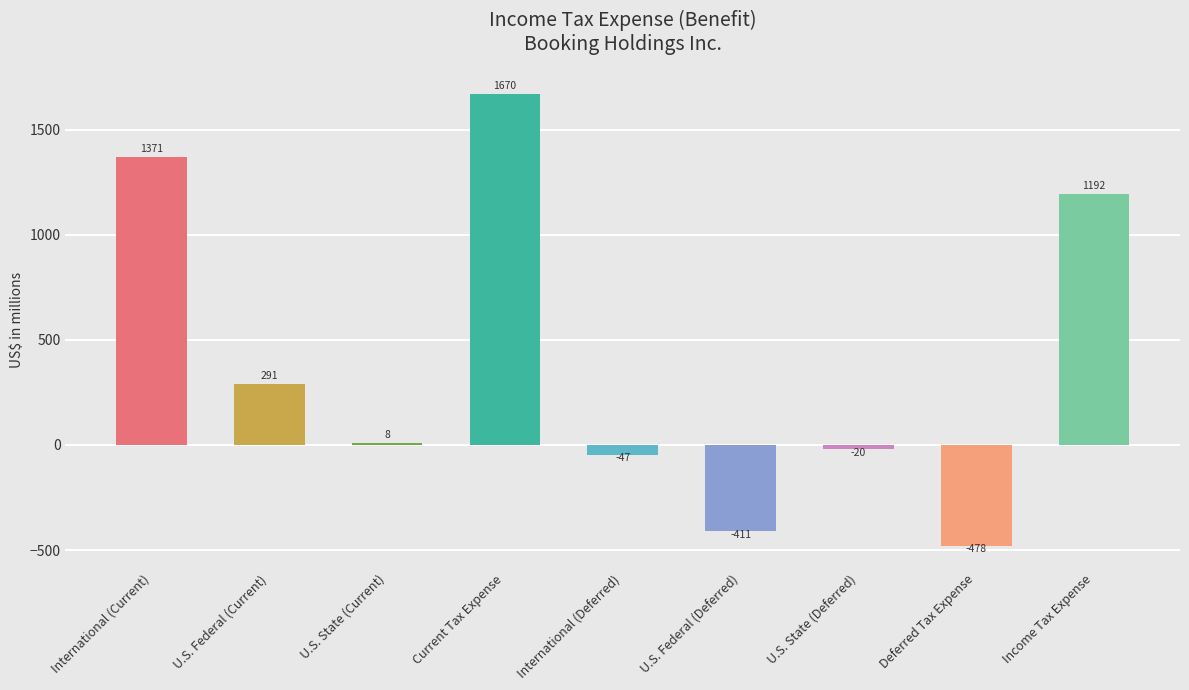

What is the sum of all values?

3576